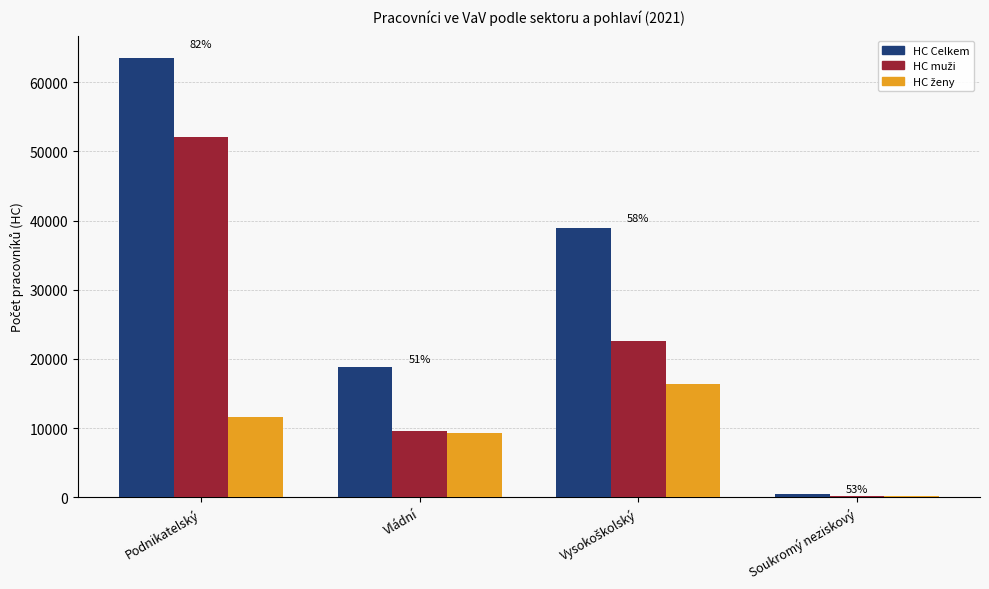

Which label corresponds to the largest value in the chart?

Podnikatelský